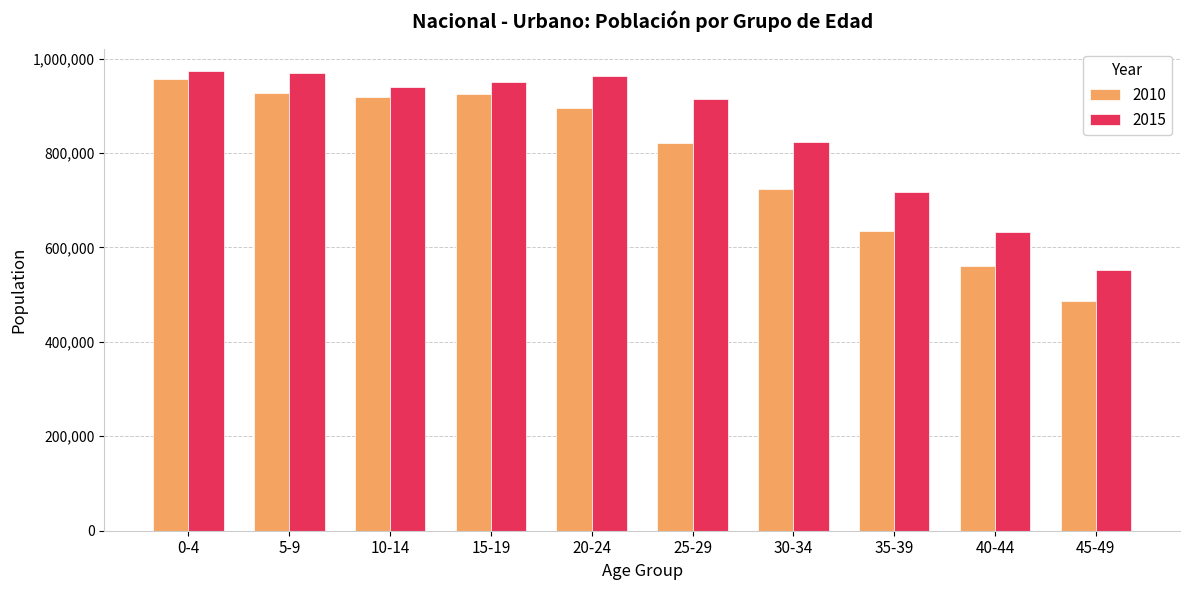

Which series has the widest spread of values?

2010